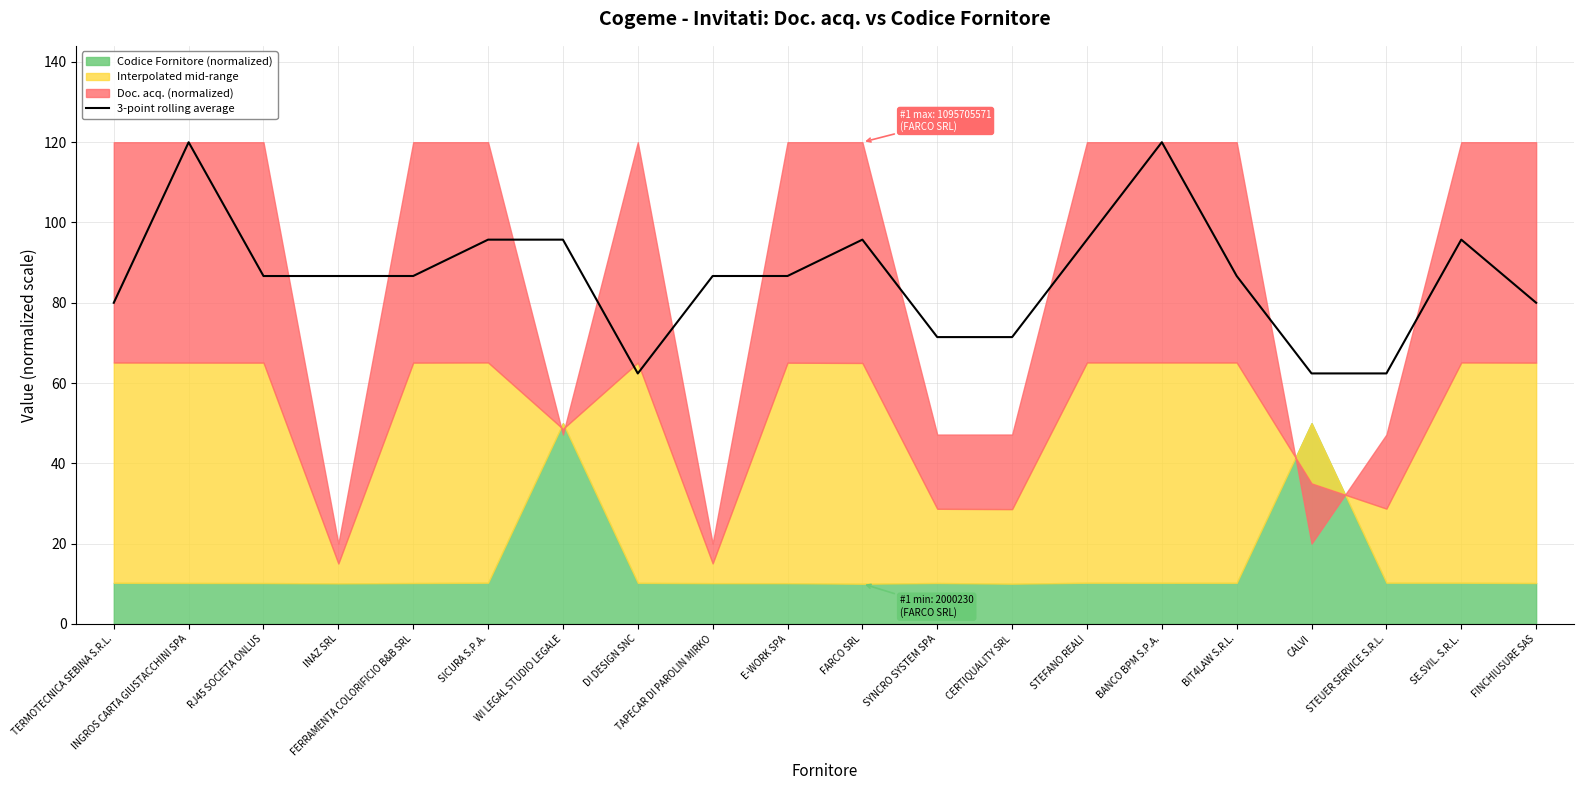

What is the sum of the values at FERRAMENTA COLORIFICIO B&B SRL and WI LEGAL STUDIO LEGALE?

182.4